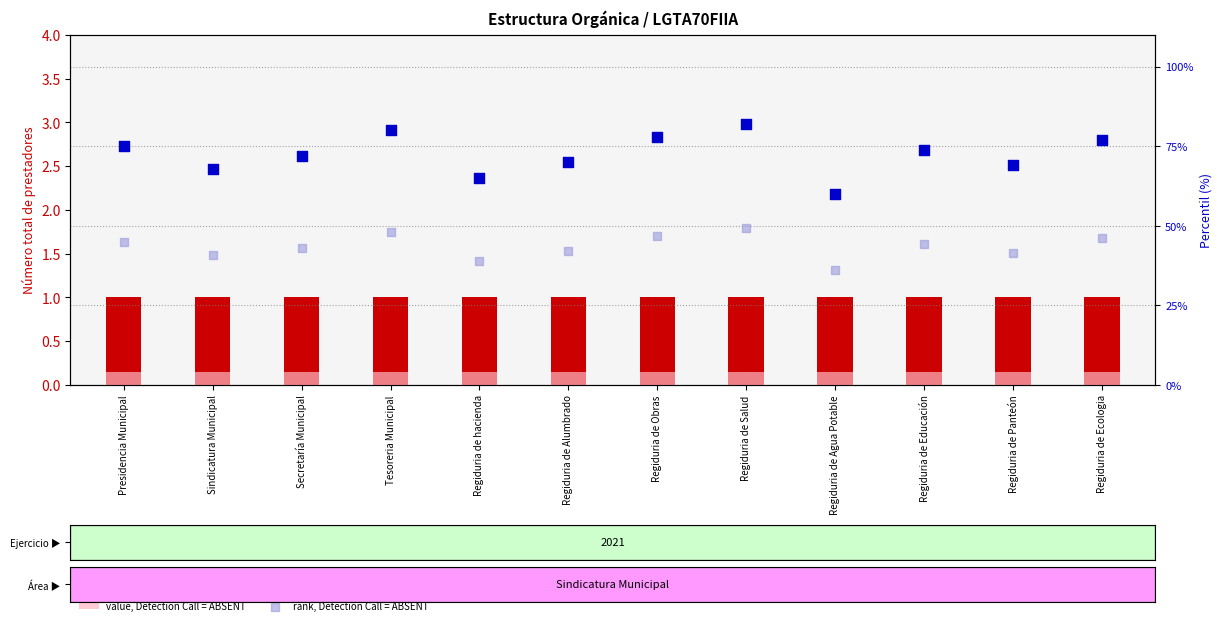

Which series reaches the minimum Y coordinate?

value, Detection Call = ABSENT